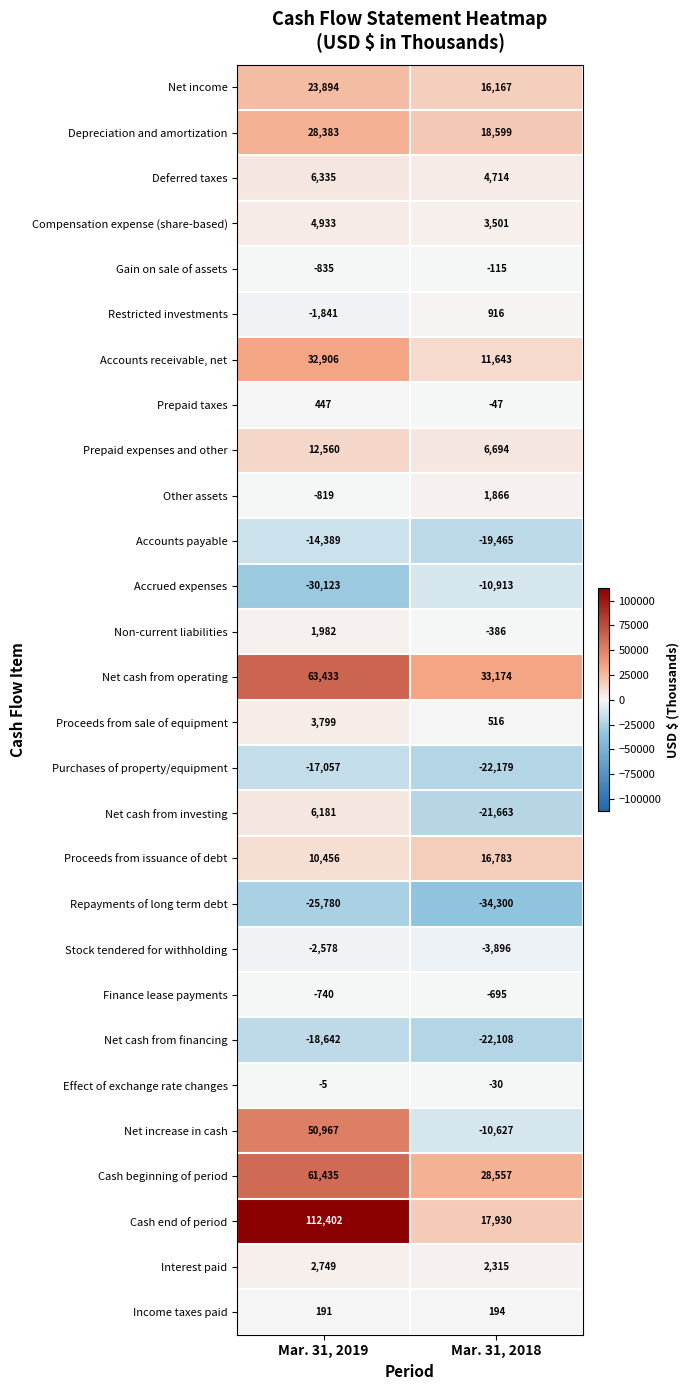

What value does the Compensation expense (share-based) series have at Mar. 31, 2018?

3501